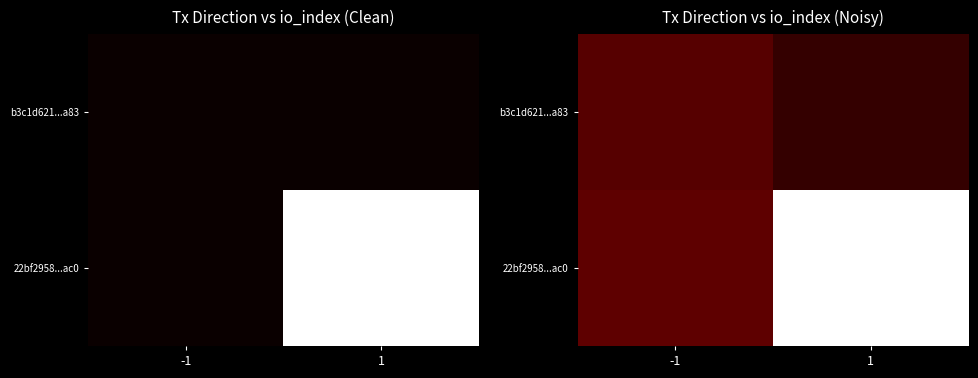

List the labels in order of b3c1d621...a83 value, smallest first.

1, -1